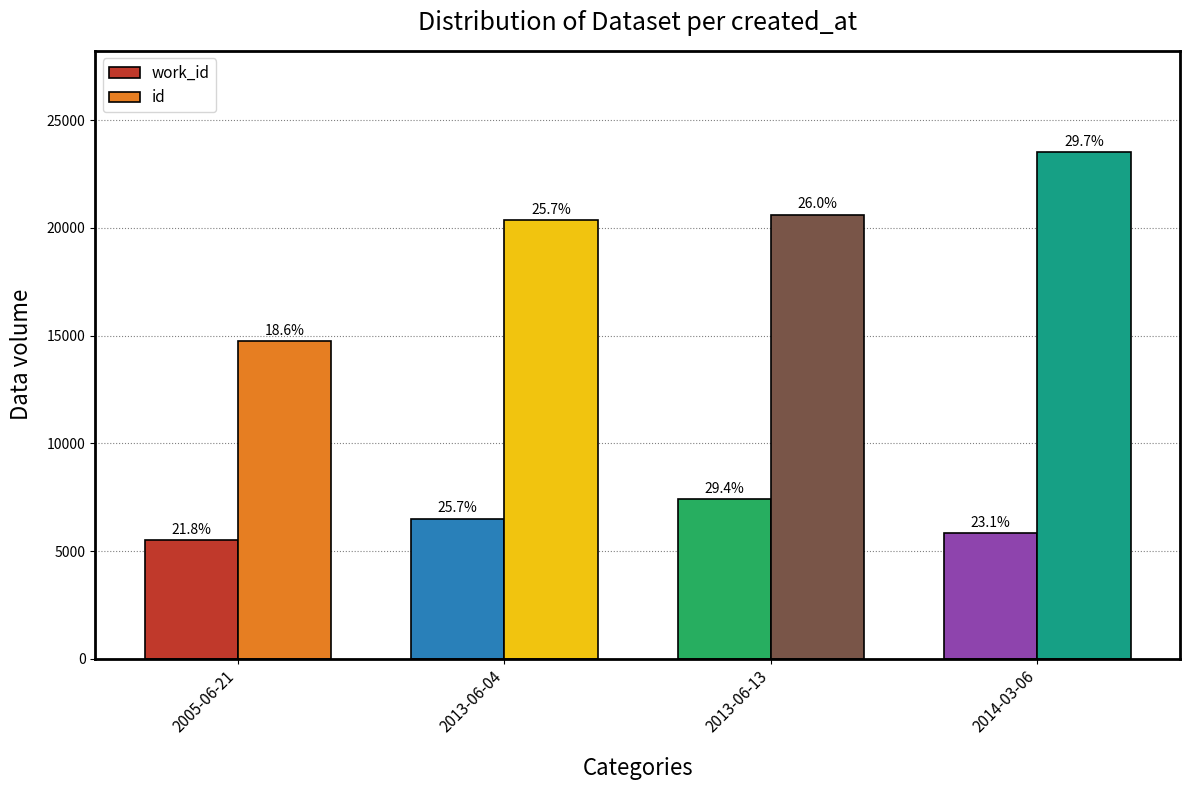

How many bars are there in each group?

2